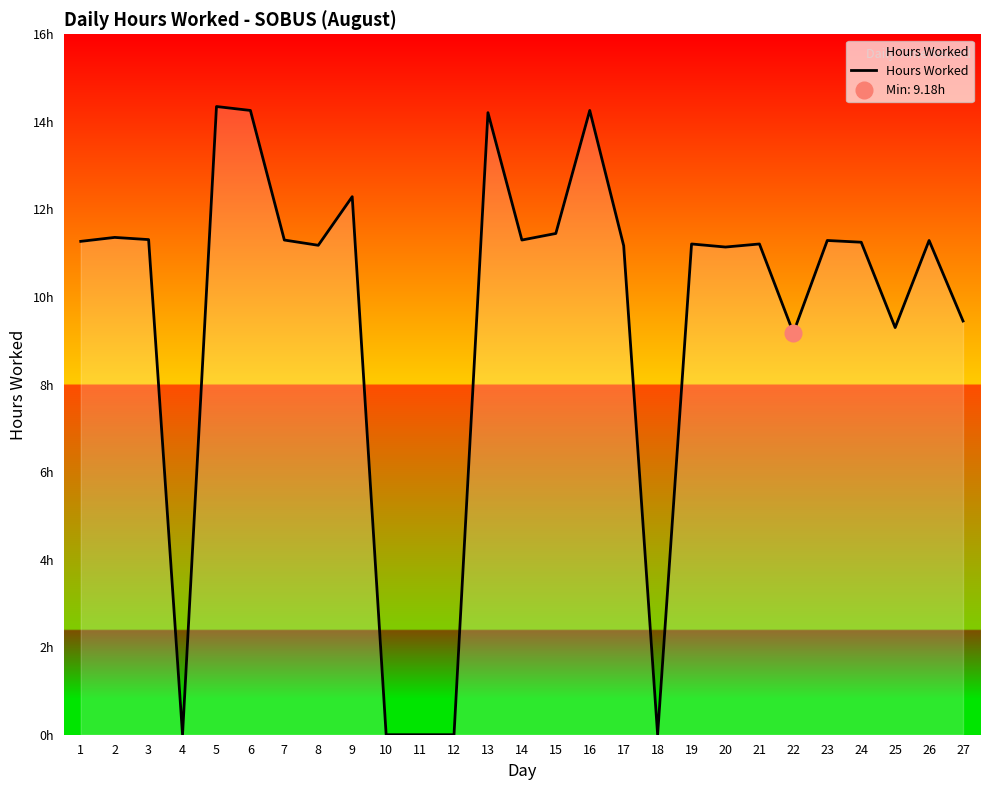

What is the sum of all values?

255.0